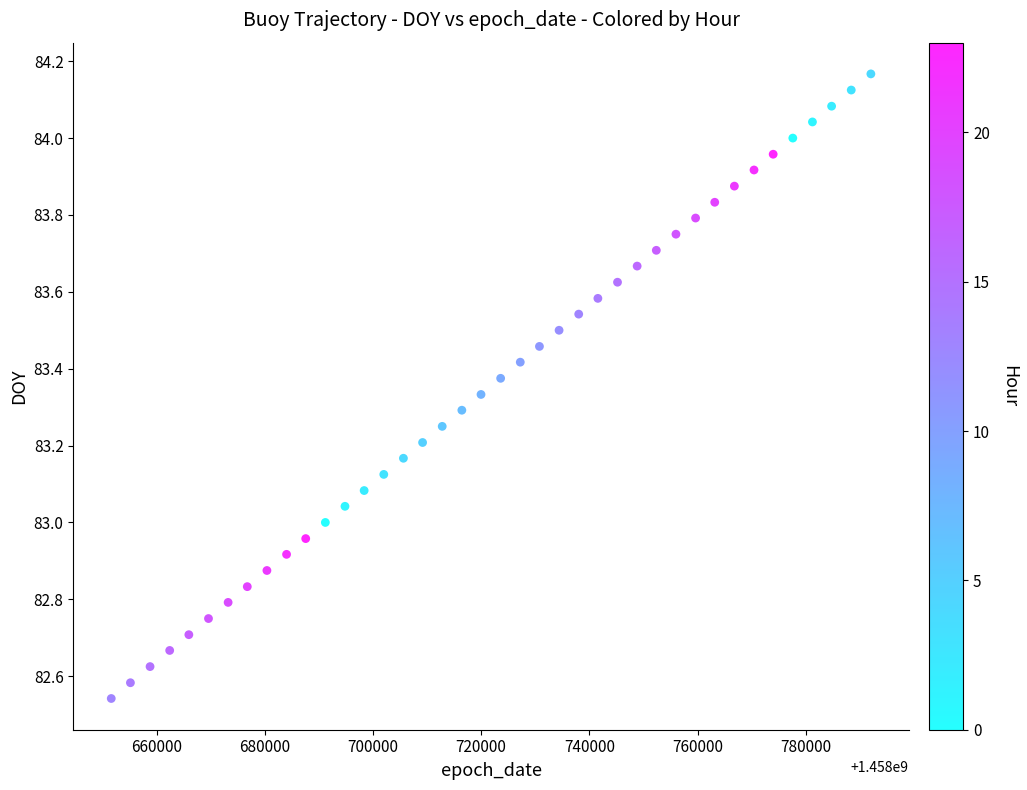

What is the range of X values (max minus min)?

140400.0